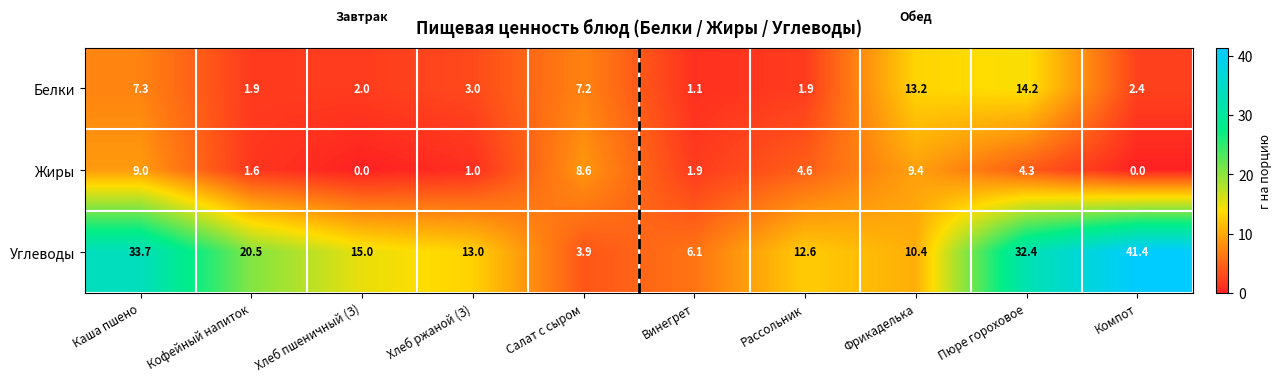

What is the difference between the maximum and second lowest values in the Жиры series?

9.4